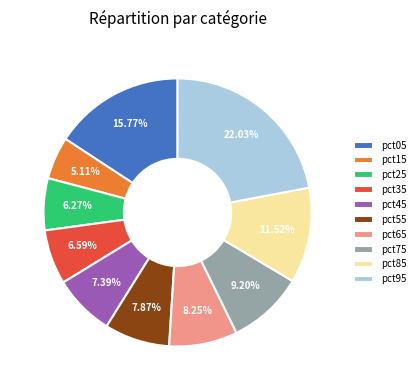

Is it true that pct95 is 22% of the pie?

True